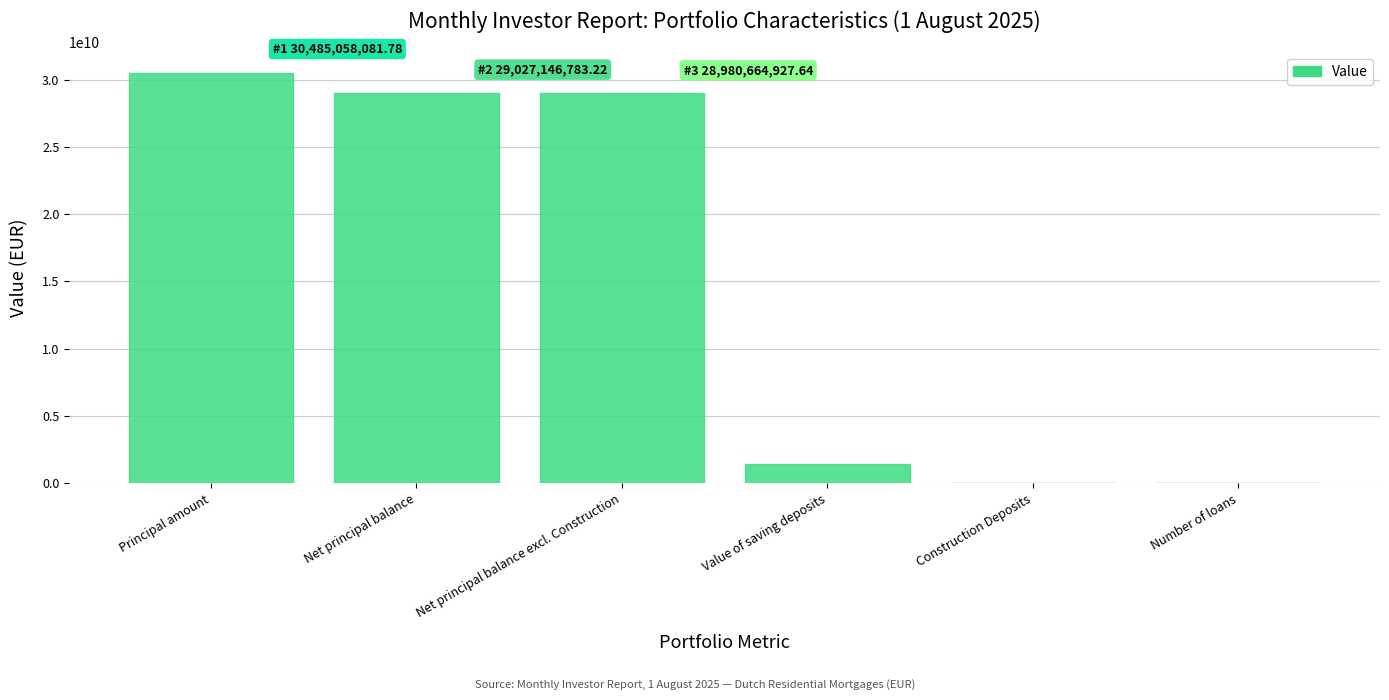

What is the greatest value displayed?

30485058081.8